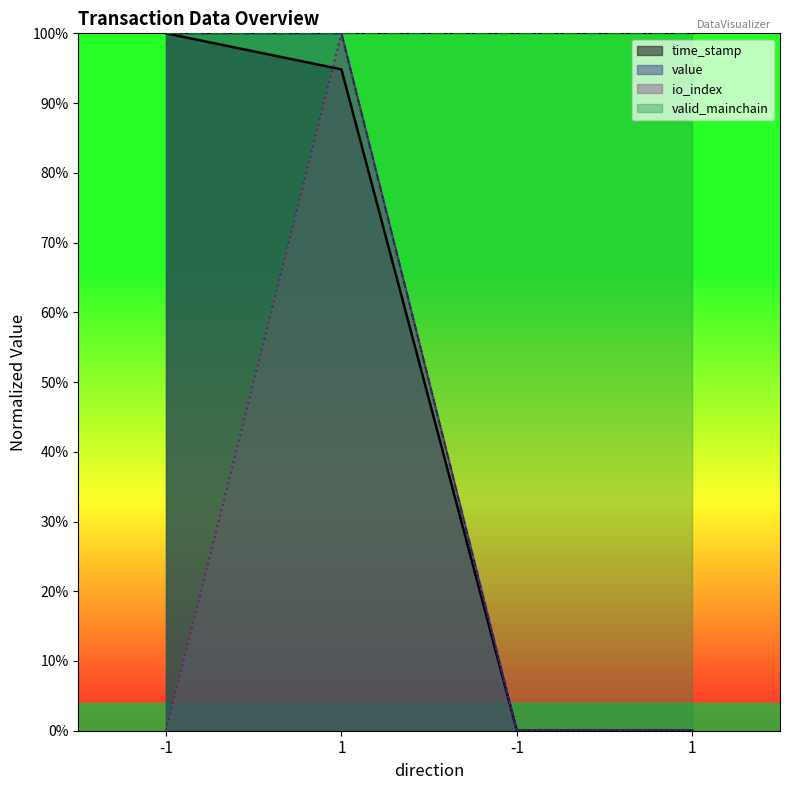

What is the spread (max minus min) of values at 1?

5.2